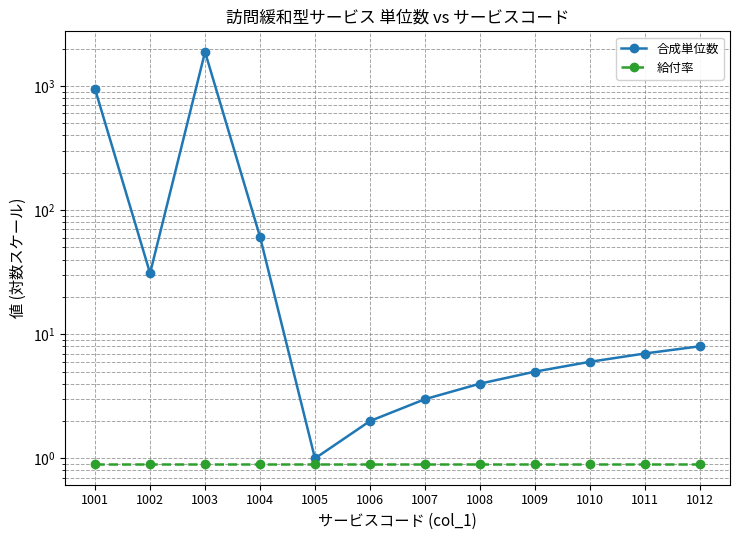

What is the total value across all series at 1008?

4.9